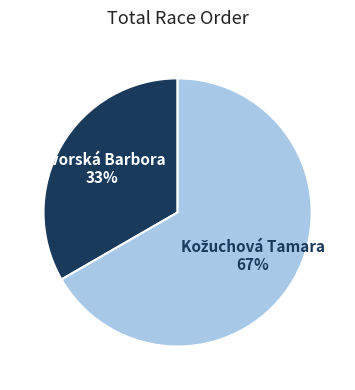

What is the smallest slice in the pie chart?

Dvorská Barbora